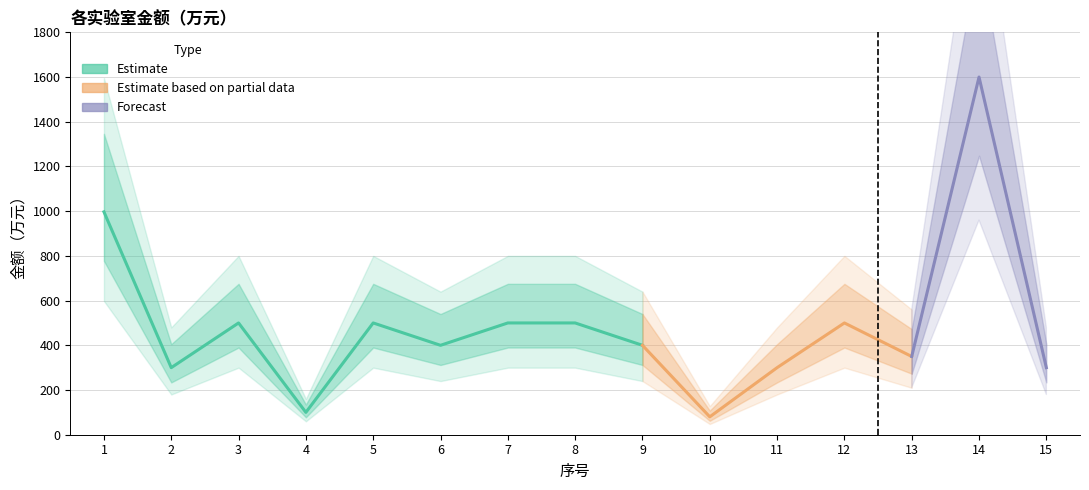

What is the difference between the second highest and minimum values?

917